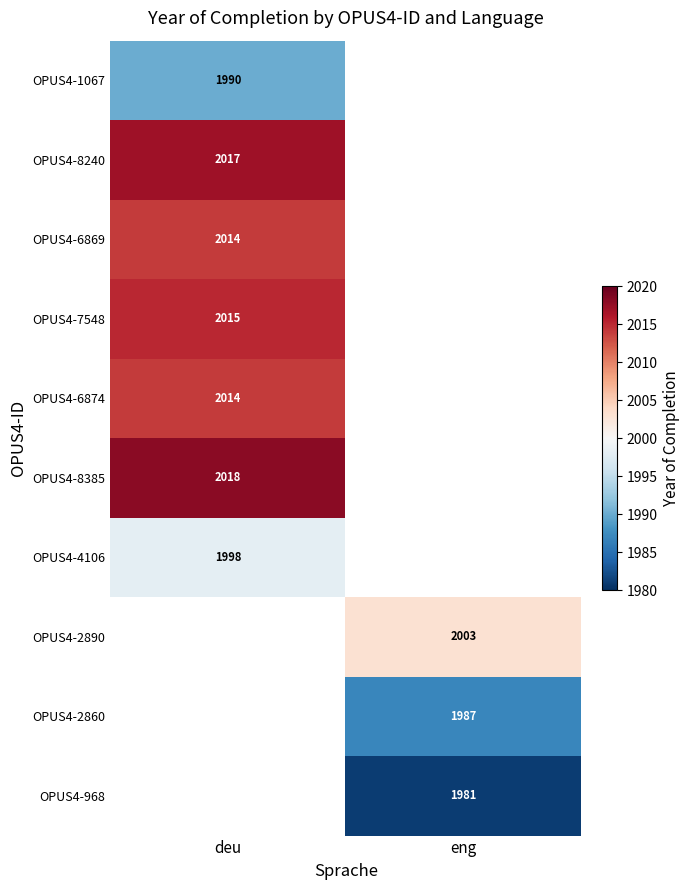

Between eng and deu, which is larger?

deu